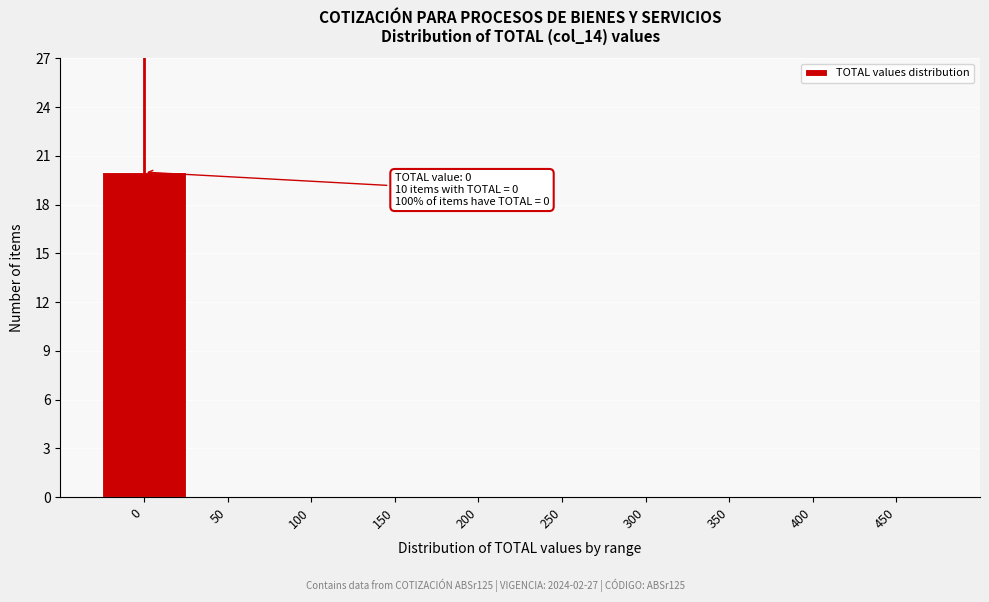

Reading left to right, what are all the values shown in this chart?

0=20	50=0	100=0	150=0	200=0	250=0	300=0	350=0	400=0	450=0